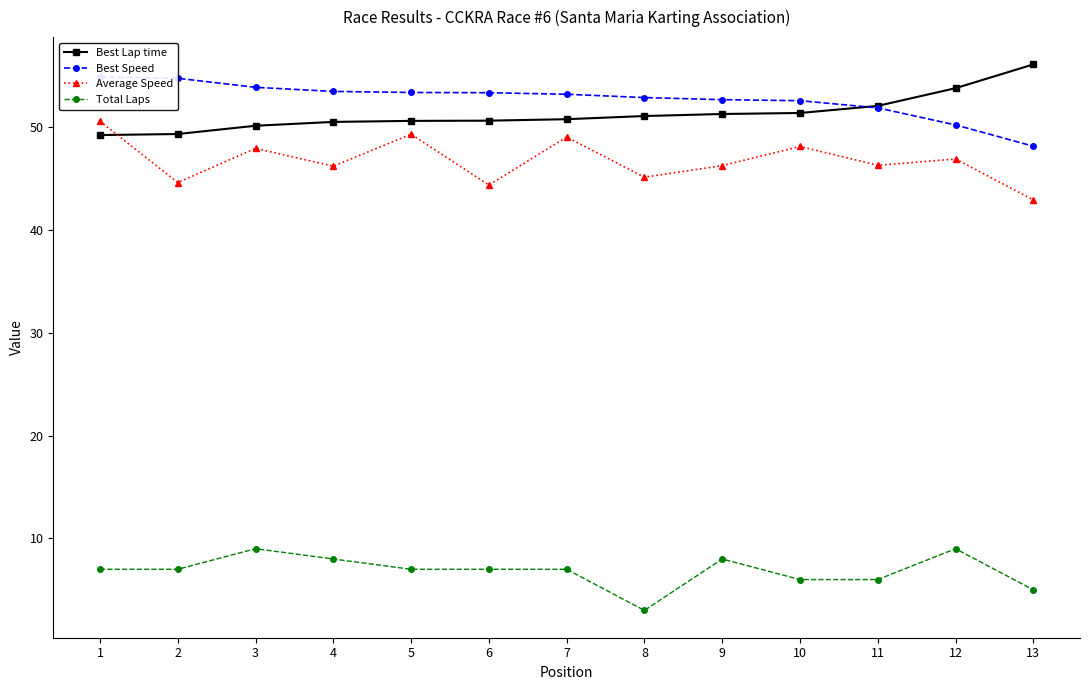

What is the highest value of the Best Lap time series?

56.1